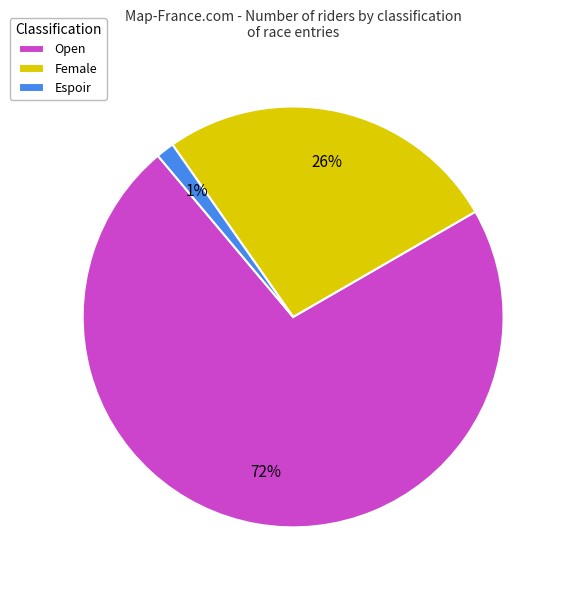

How many slices are in this pie chart?

3